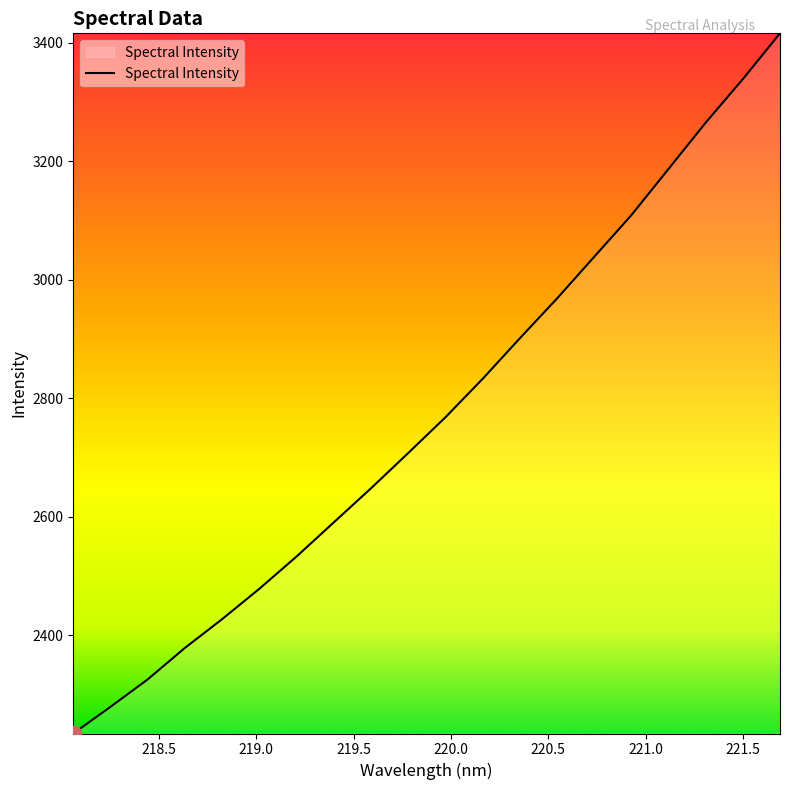

What is the minimum value shown in the chart?

2234.3